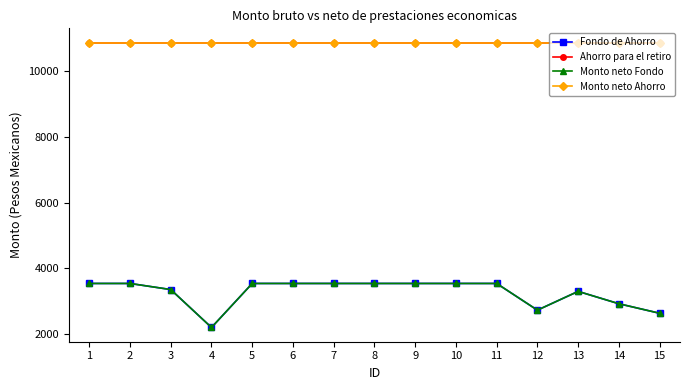

Is this an area chart (filled region under the line)?

No